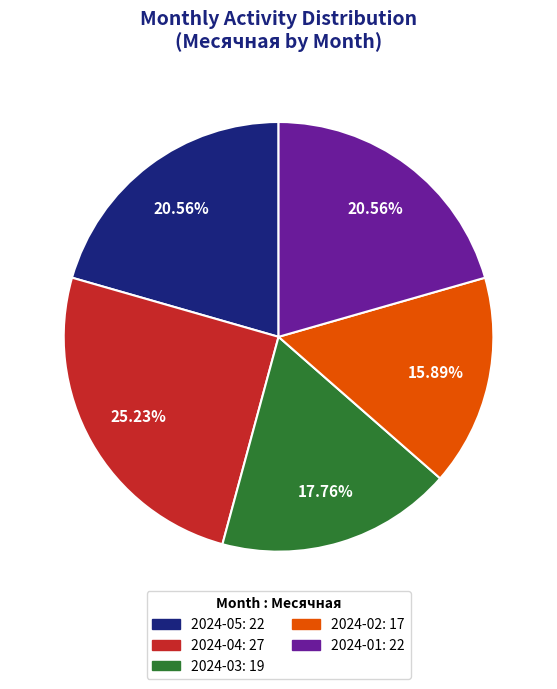

Is there a majority slice in this chart?

No